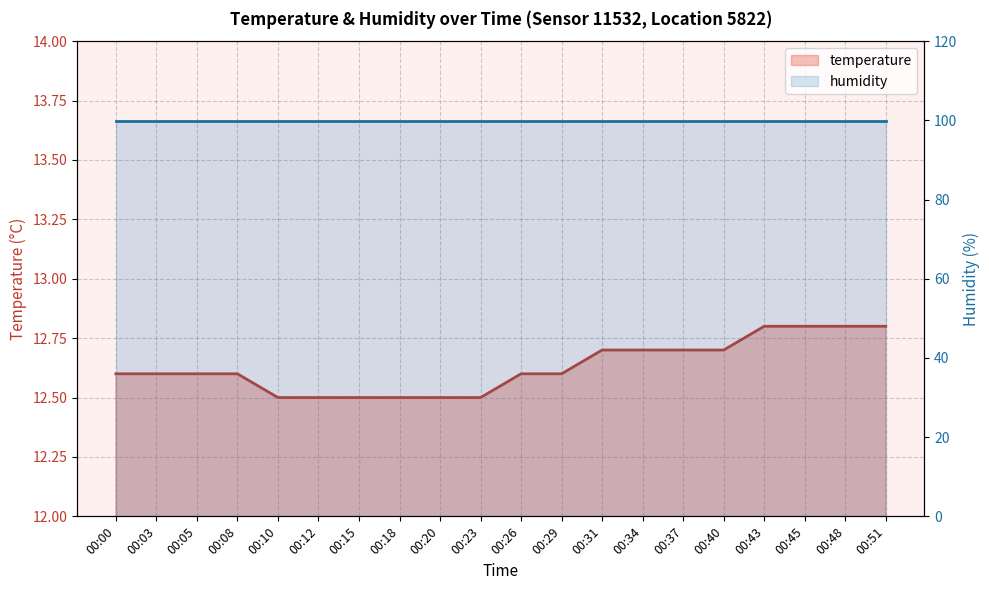

True or false: humidity and temperature cross at least once.

False